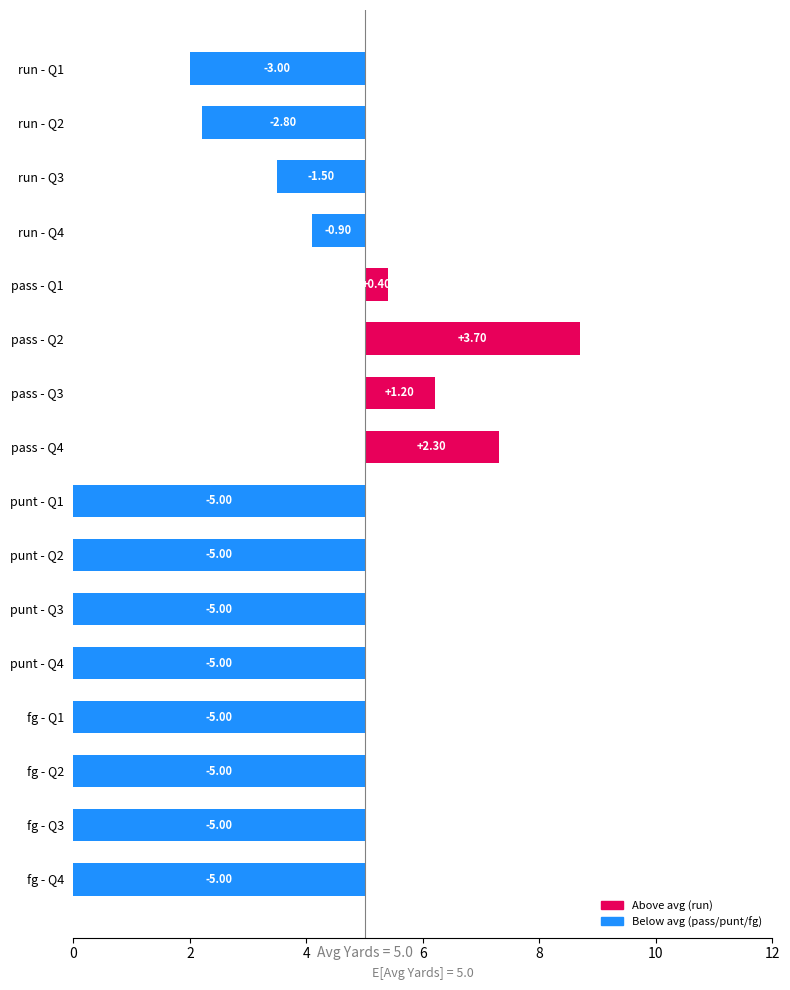

Reading left to right, list all the values displayed in this chart.

-3.0	-2.8	-1.5	-0.9	0.4	3.7	1.2	2.3	-5.0	-5.0	-5.0	-5.0	-5.0	-5.0	-5.0	-5.0